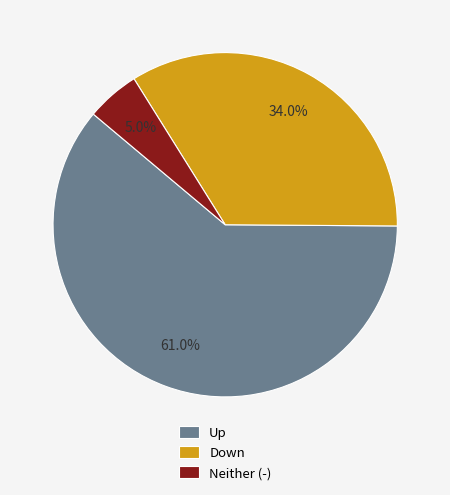

What is the majority slice?

Up